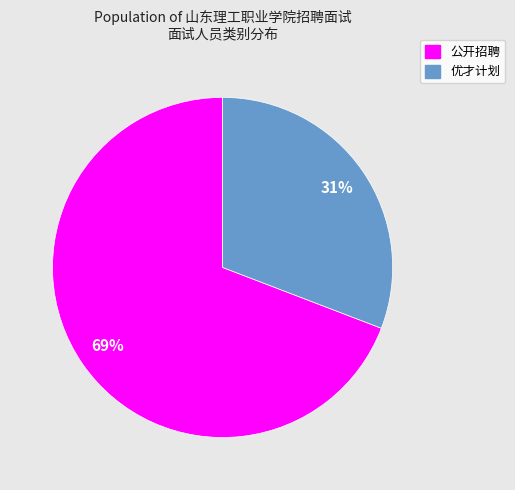

The 优才计划 slice represents 20% of the pie. True or false?

False